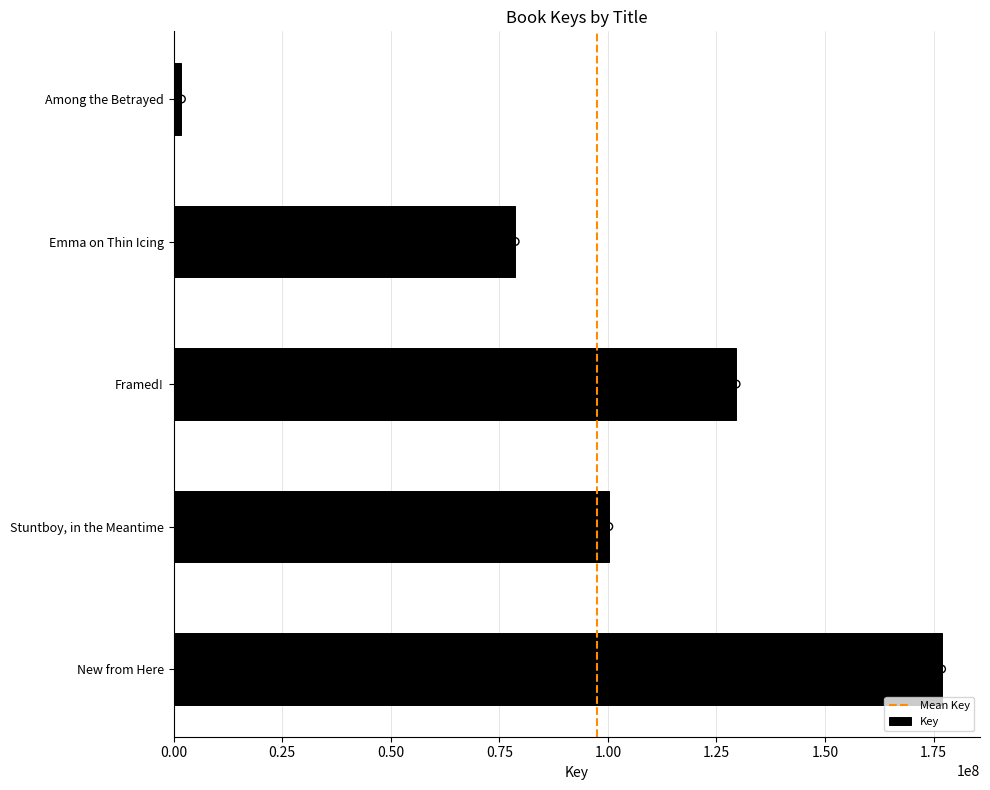

Between Stuntboy, in the Meantime and Among the Betrayed, which is larger?

Stuntboy, in the Meantime